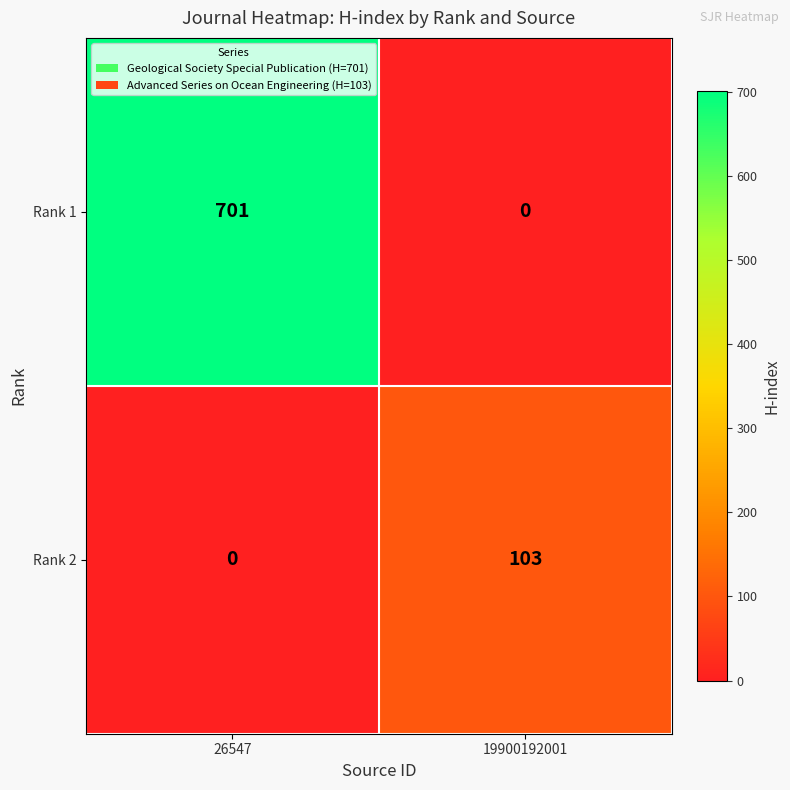

What is the highest value of the Rank 2 series?

103